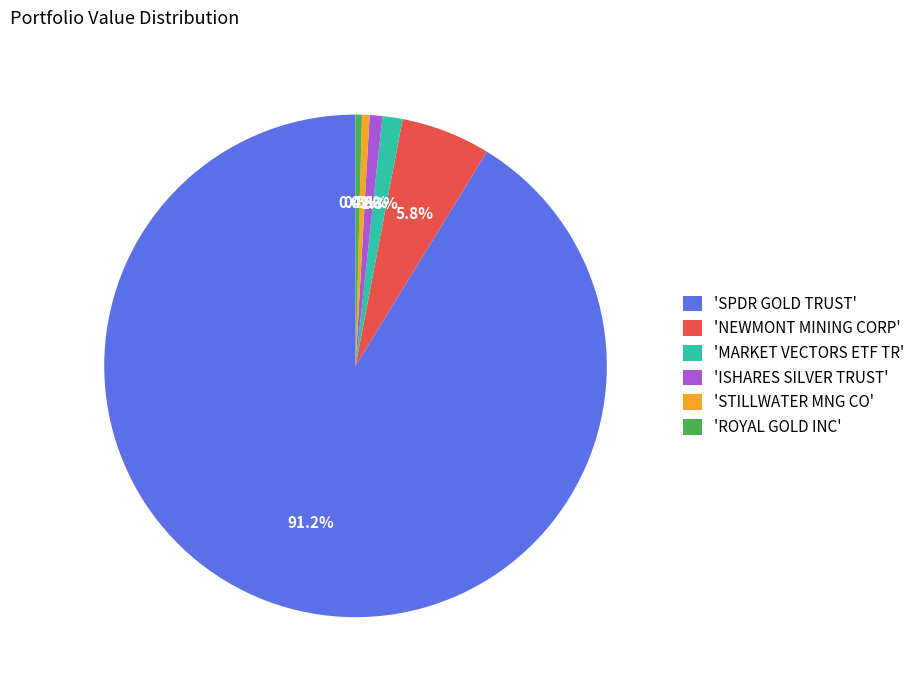

Which slice is the largest?

'SPDR GOLD TRUST'